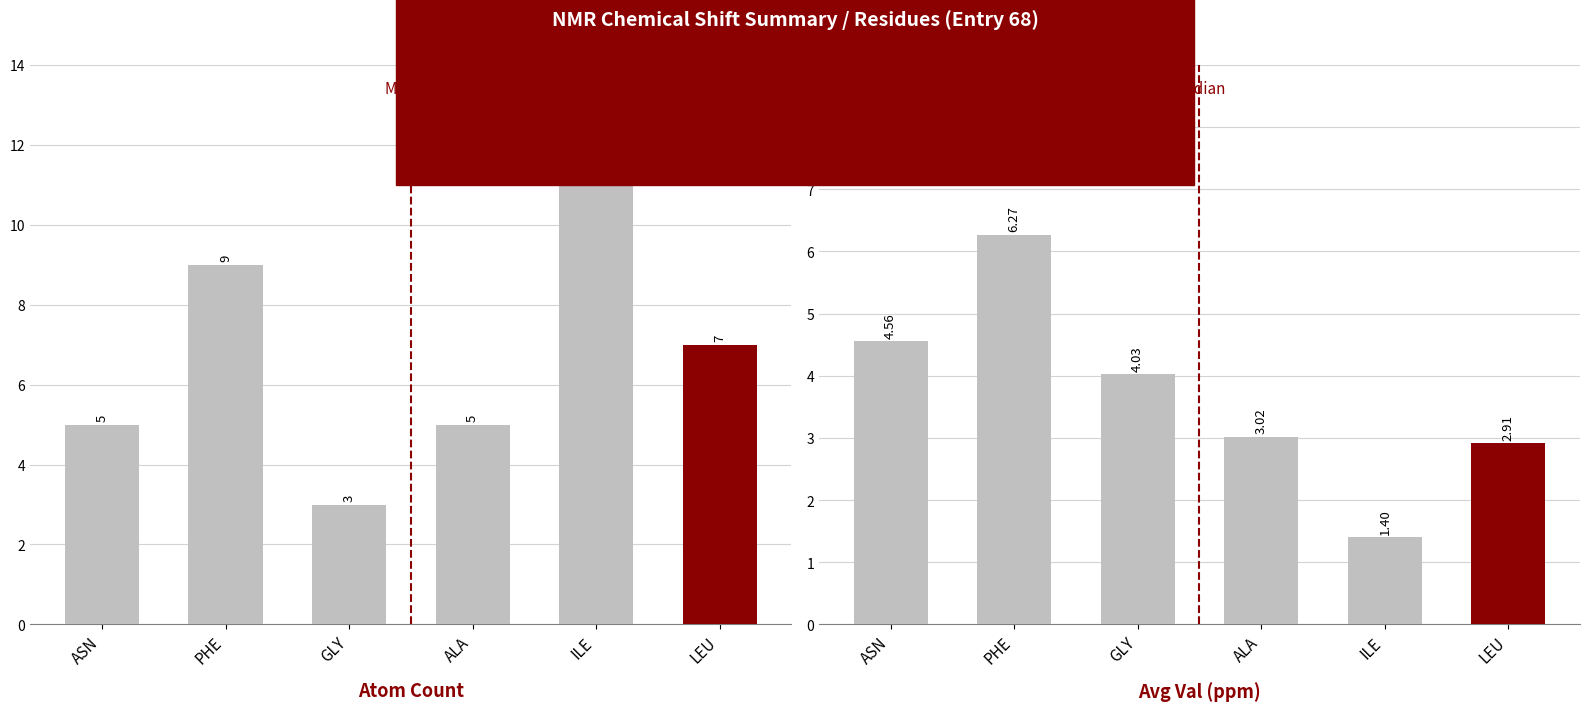

What position from the left is LEU?

6